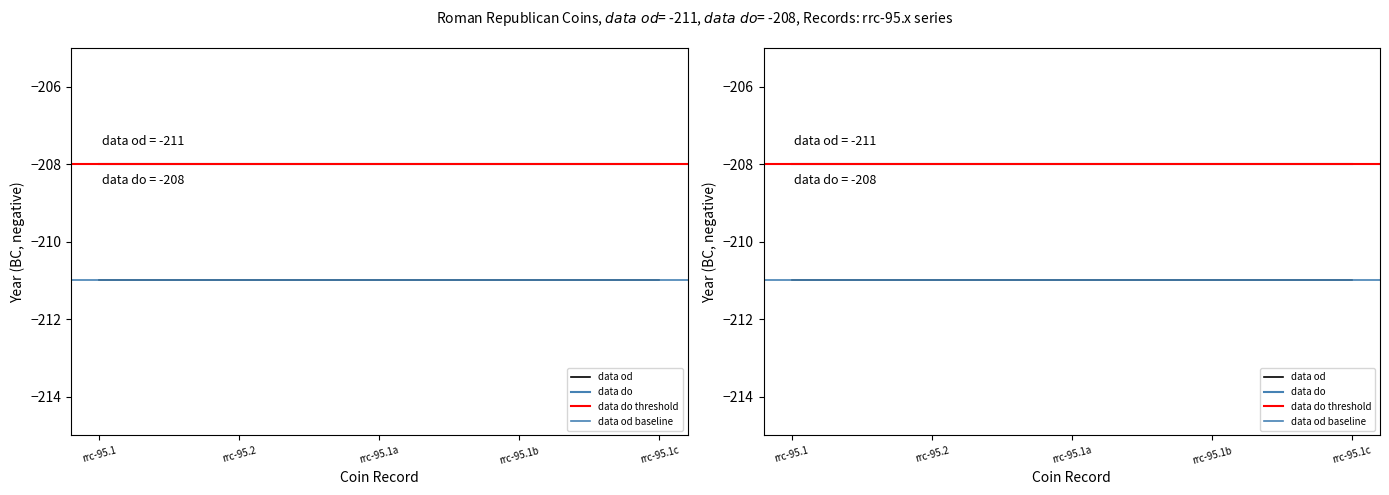

True or false: data do and data od intersect in this chart.

False